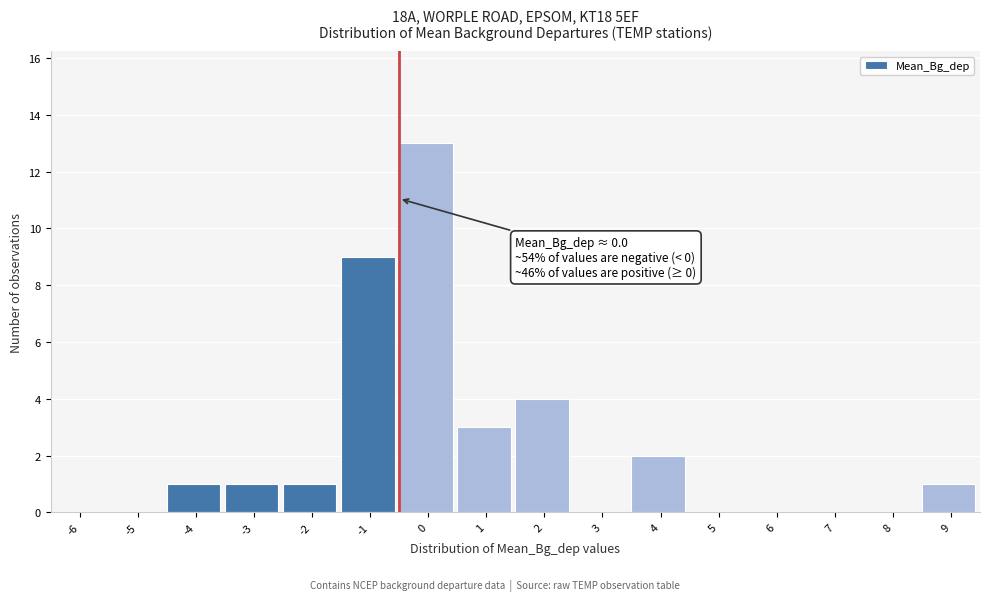

Reading left to right, list all the values displayed in this chart.

-6=0	-5=0	-4=1	-3=1	-2=1	-1=9	0=13	1=3	2=4	3=0	4=2	5=0	6=0	7=0	8=0	9=1